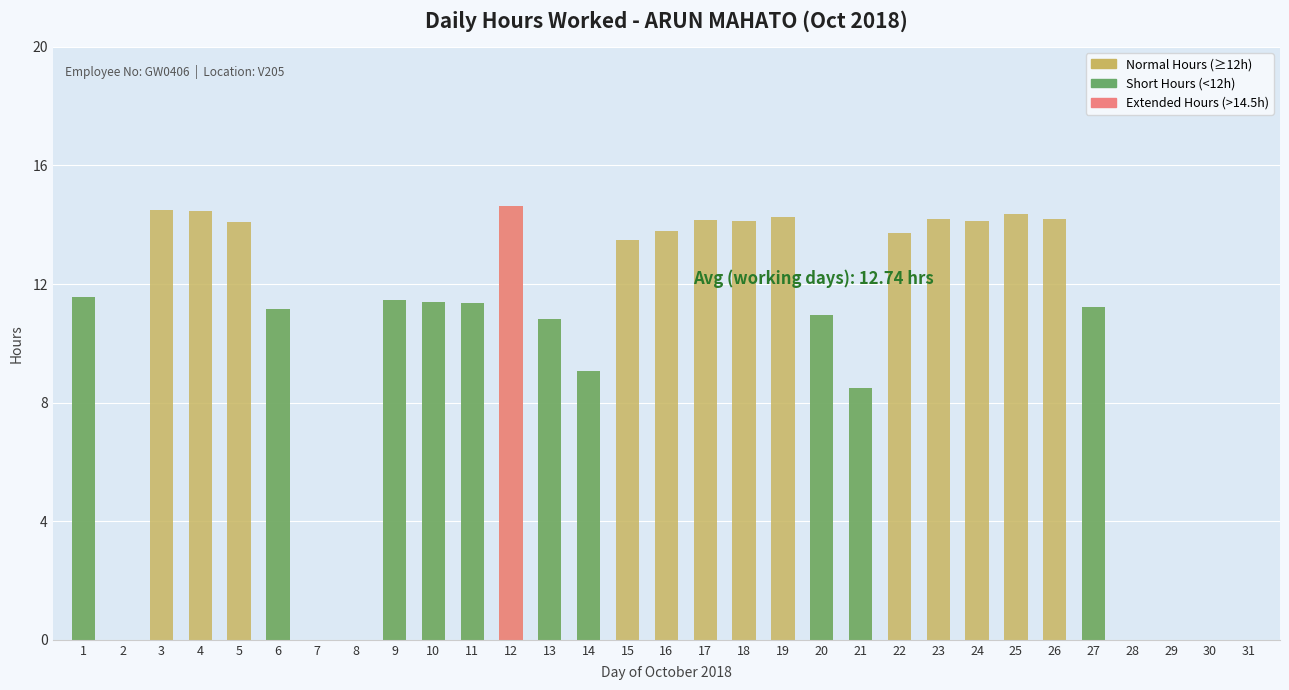

True or false: the data shows 0.0 at 8.

True